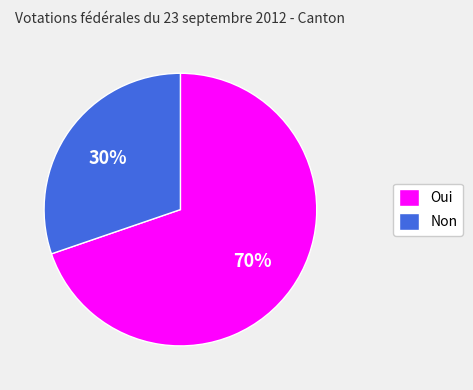

Which slice is the smallest?

Non